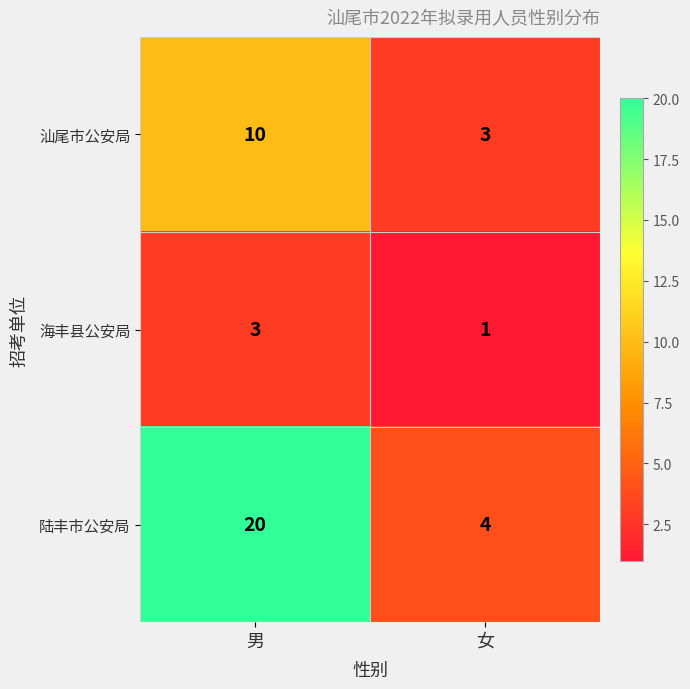

What is the sum of the 陆丰市公安局 values at 女 and 男?

24